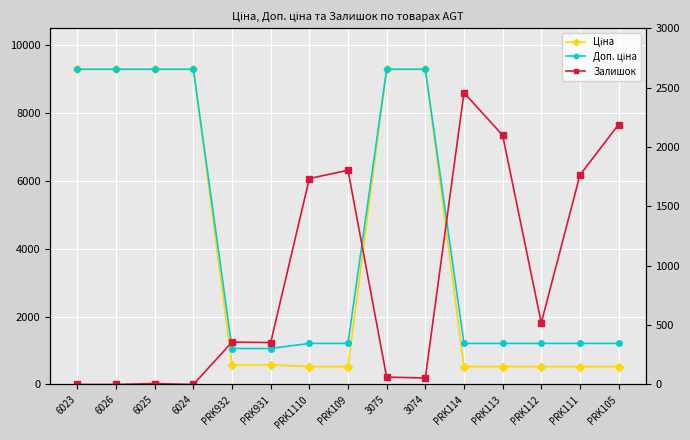

What is the label of the 1st point from the left?

6023